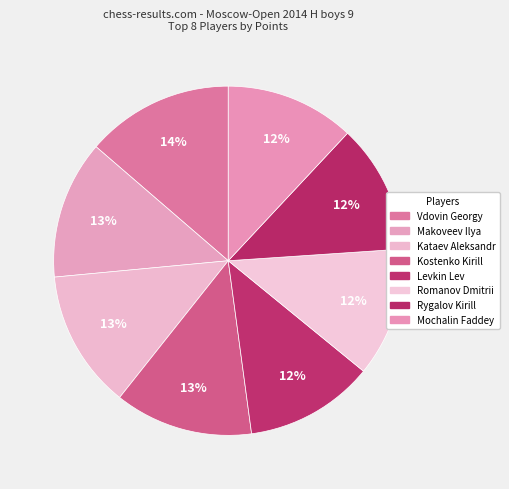

How many segments does this pie chart have?

8